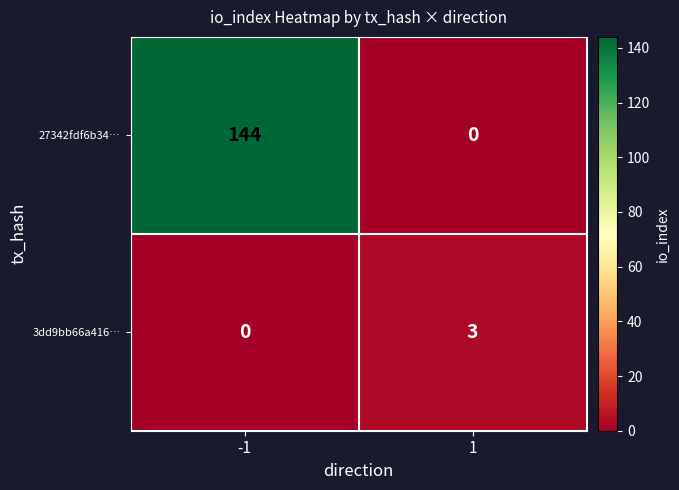

What is the difference between the highest and lowest values at -1?

144